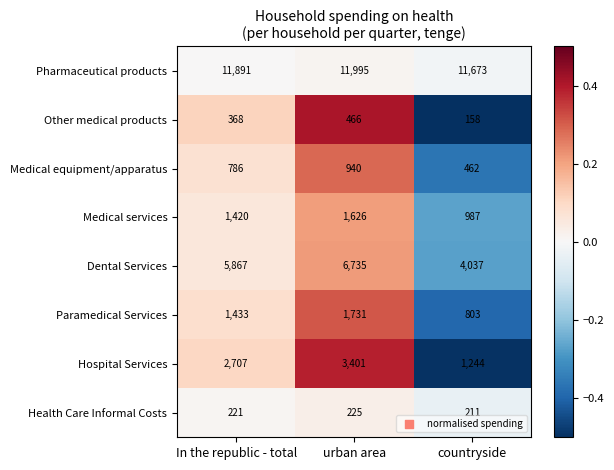

At which category is the sum across all series the highest?

urban area